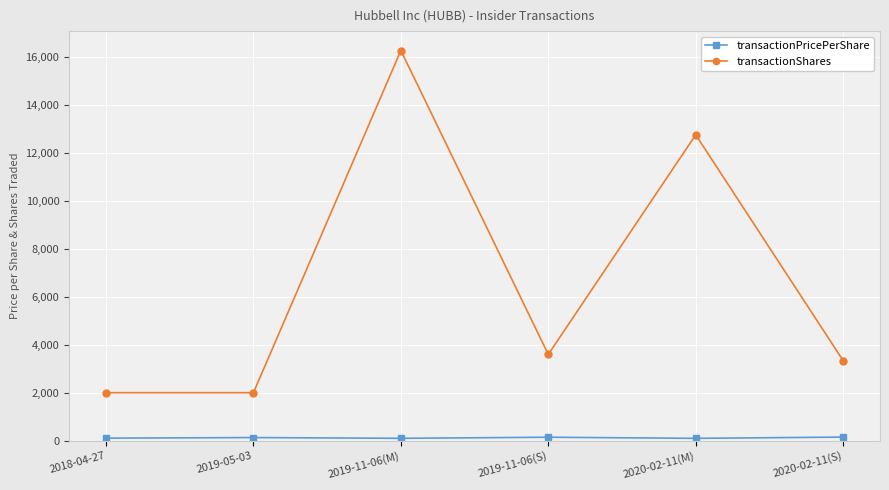

What is the average value of the transactionShares series?

6657.2